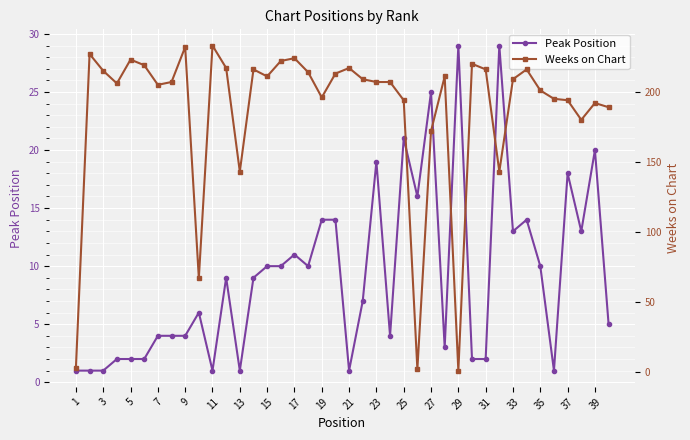

True or false: Peak Position has more than 2 interior local peaks.

True